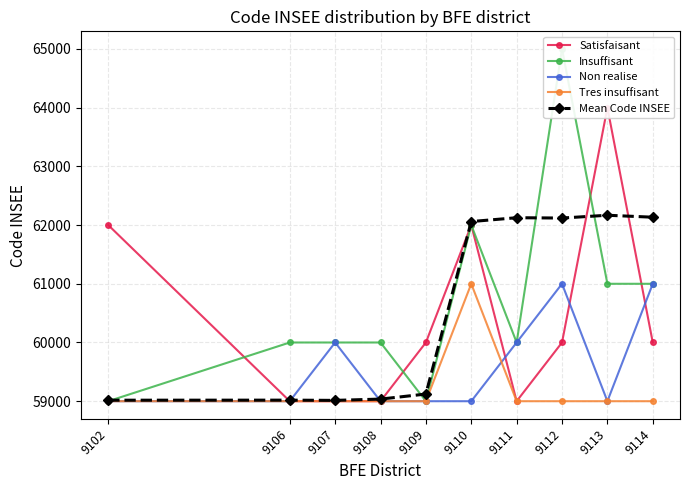

What is the total value across all series at 9111?

300125.5